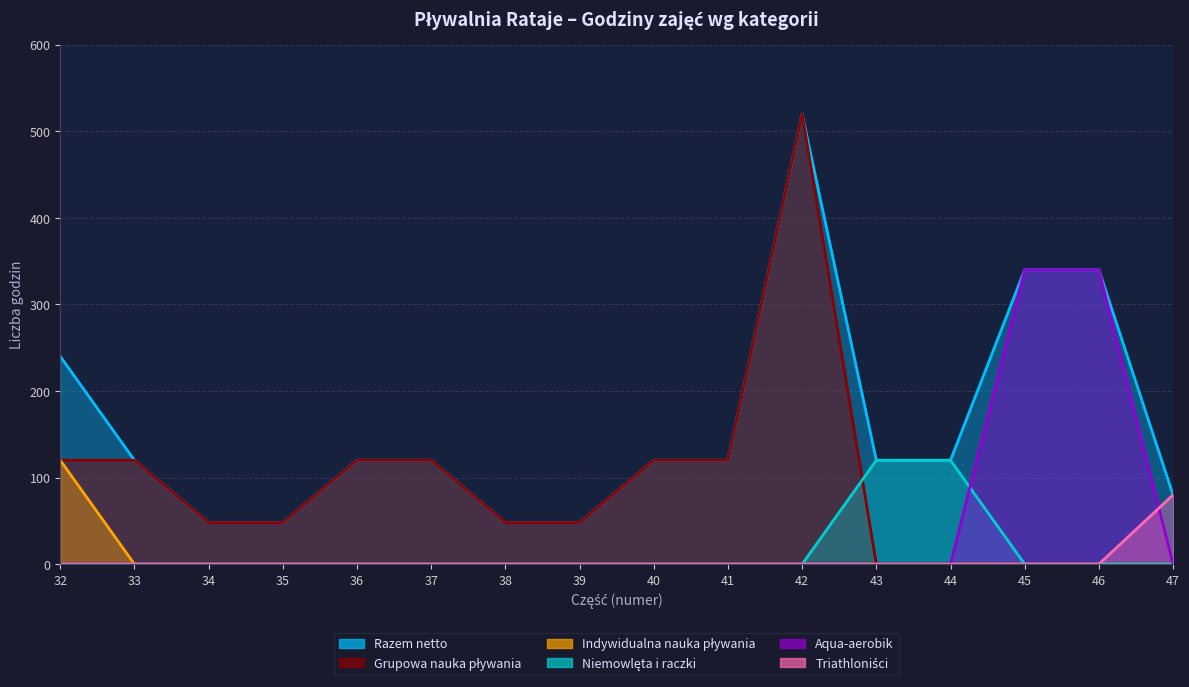

How many positive values does the Indywidualna nauka pływania series have?

1